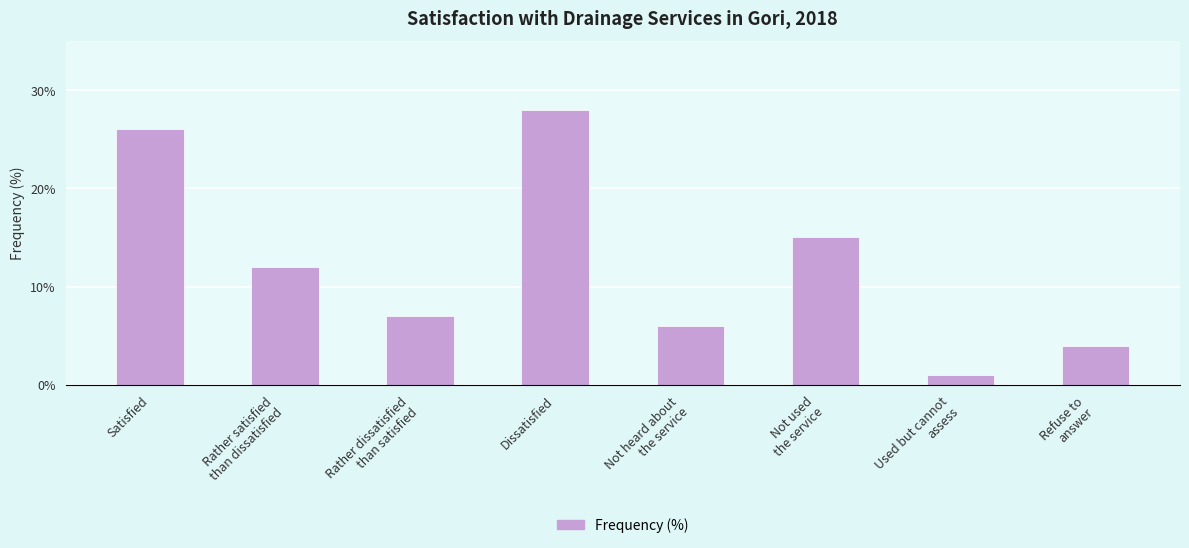

True or false: the data shows 28 at Dissatisfied.

True